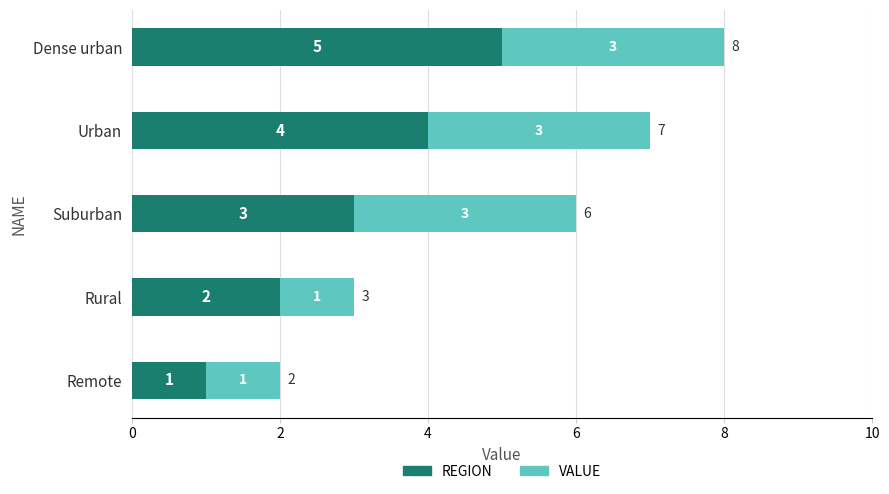

What are all the series names shown in the legend?

REGION, VALUE